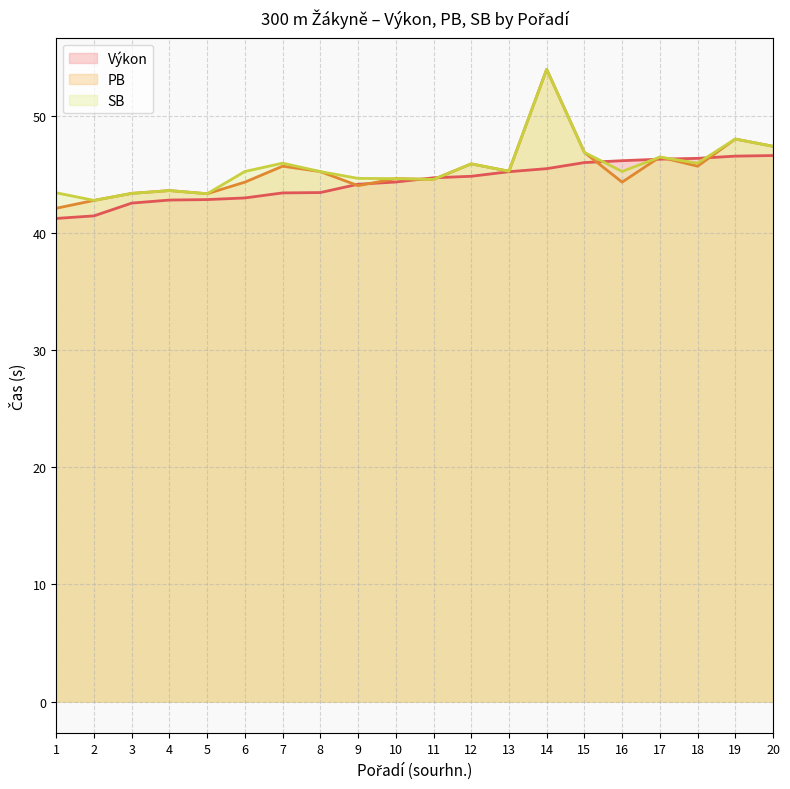

List the series in order of their overall mean, highest first.

SB, PB, Výkon